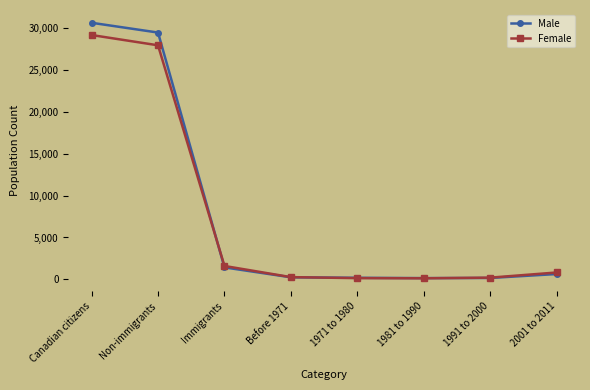

At which category does the chart reach its peak across all series?

Canadian citizens